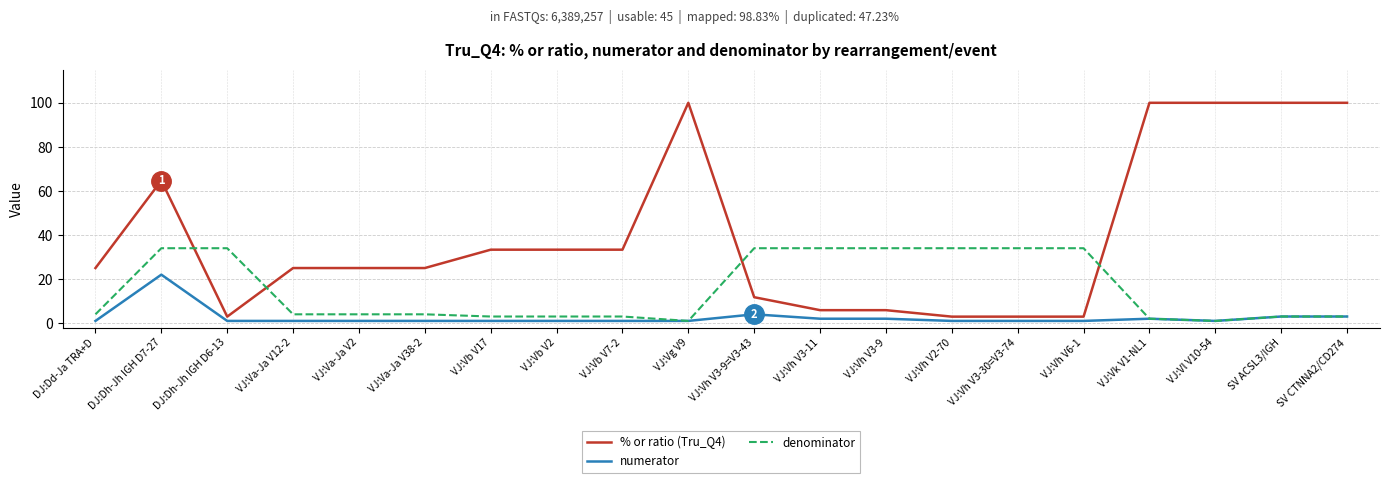

At VJ:Vh V6-1, list the series in order from smallest to largest.

numerator, % or ratio (Tru_Q4), denominator